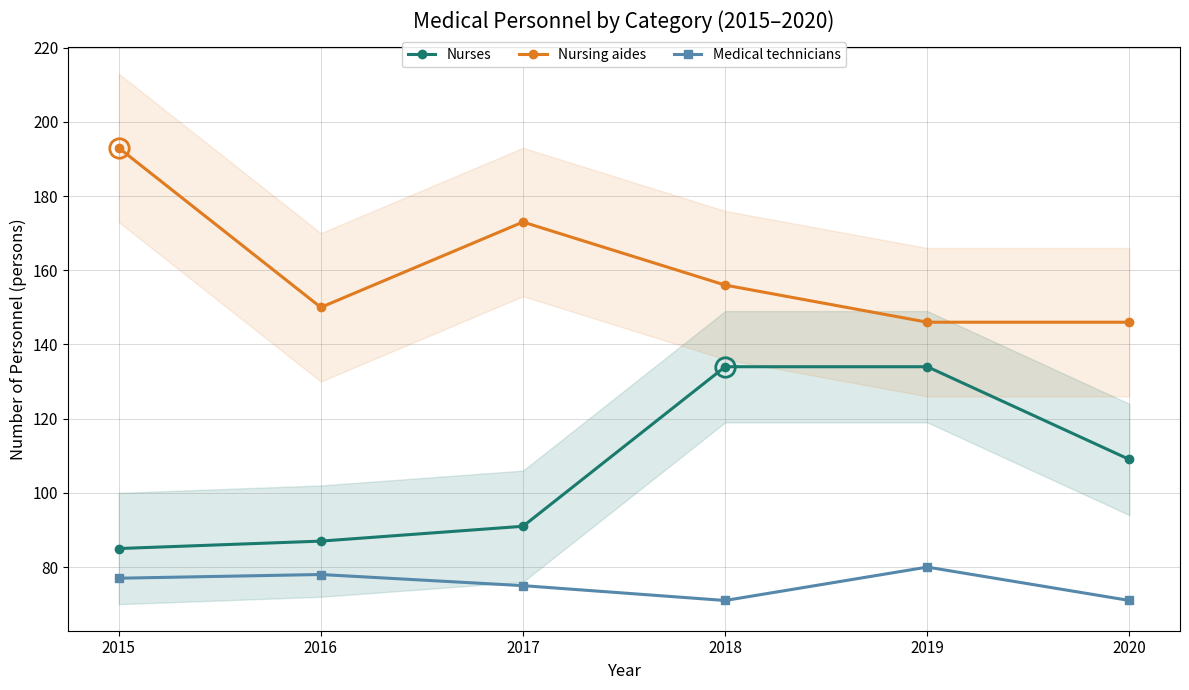

How many Medical technicians values are between 71 and 78?

5